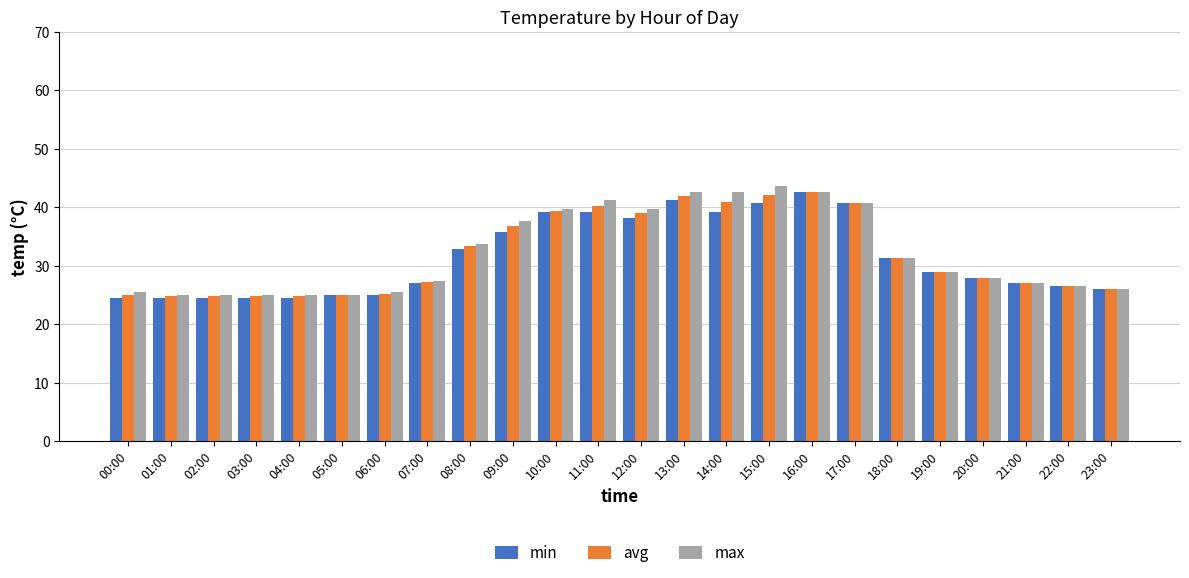

What is the minimum value shown in the chart?

24.5